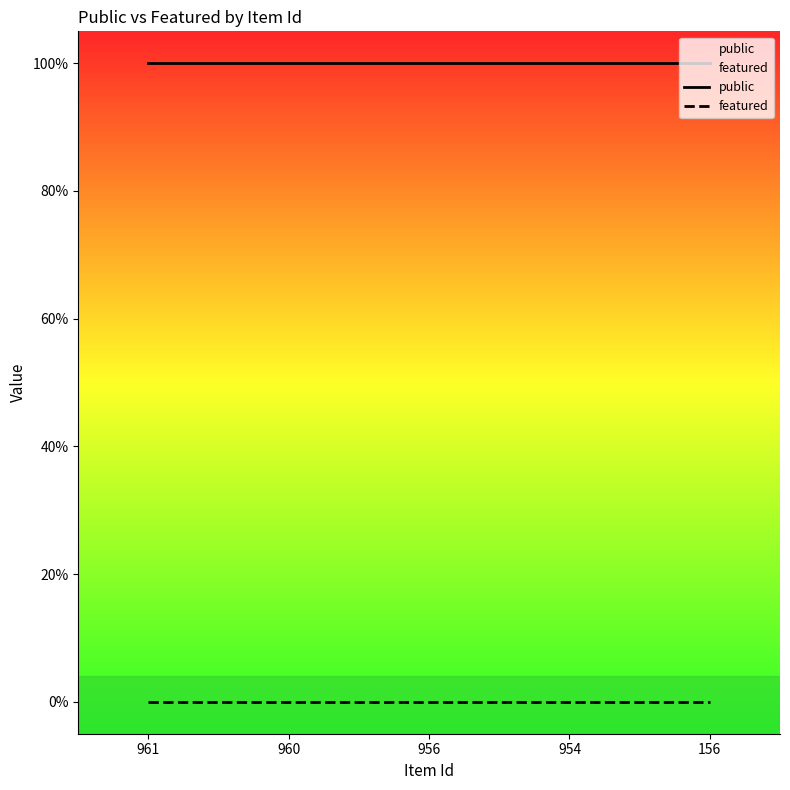

Is the value of public at 956 greater than the value of featured at 954?

Yes